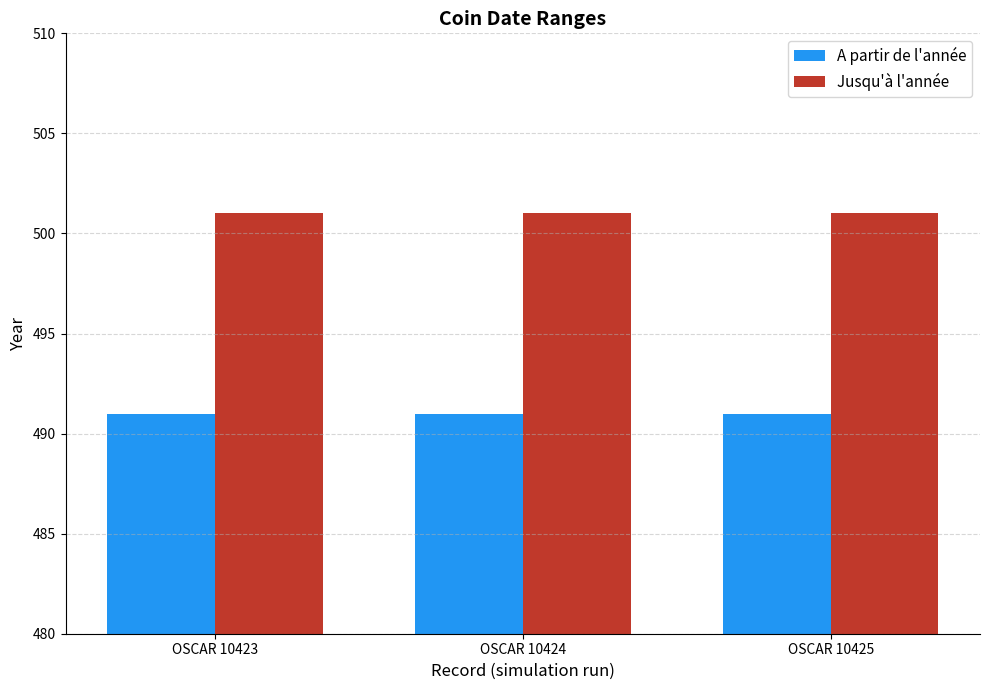

The value of A partir de l'année at OSCAR 10425 is 491. True or false?

True